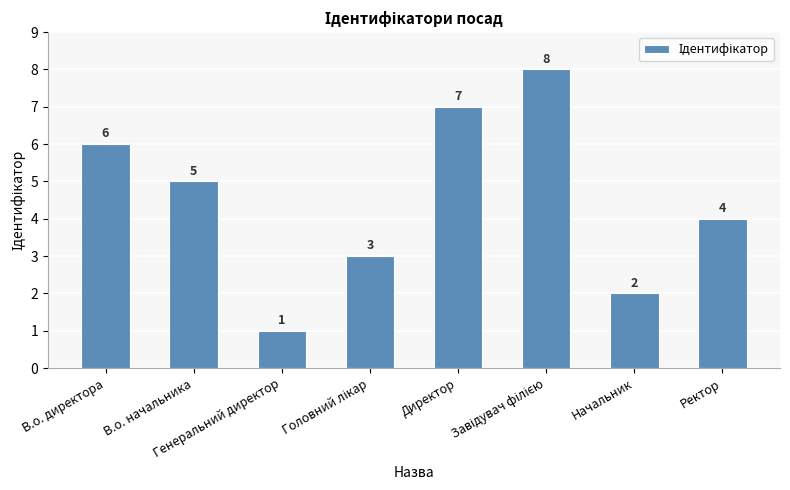

How many bars are there in total?

8